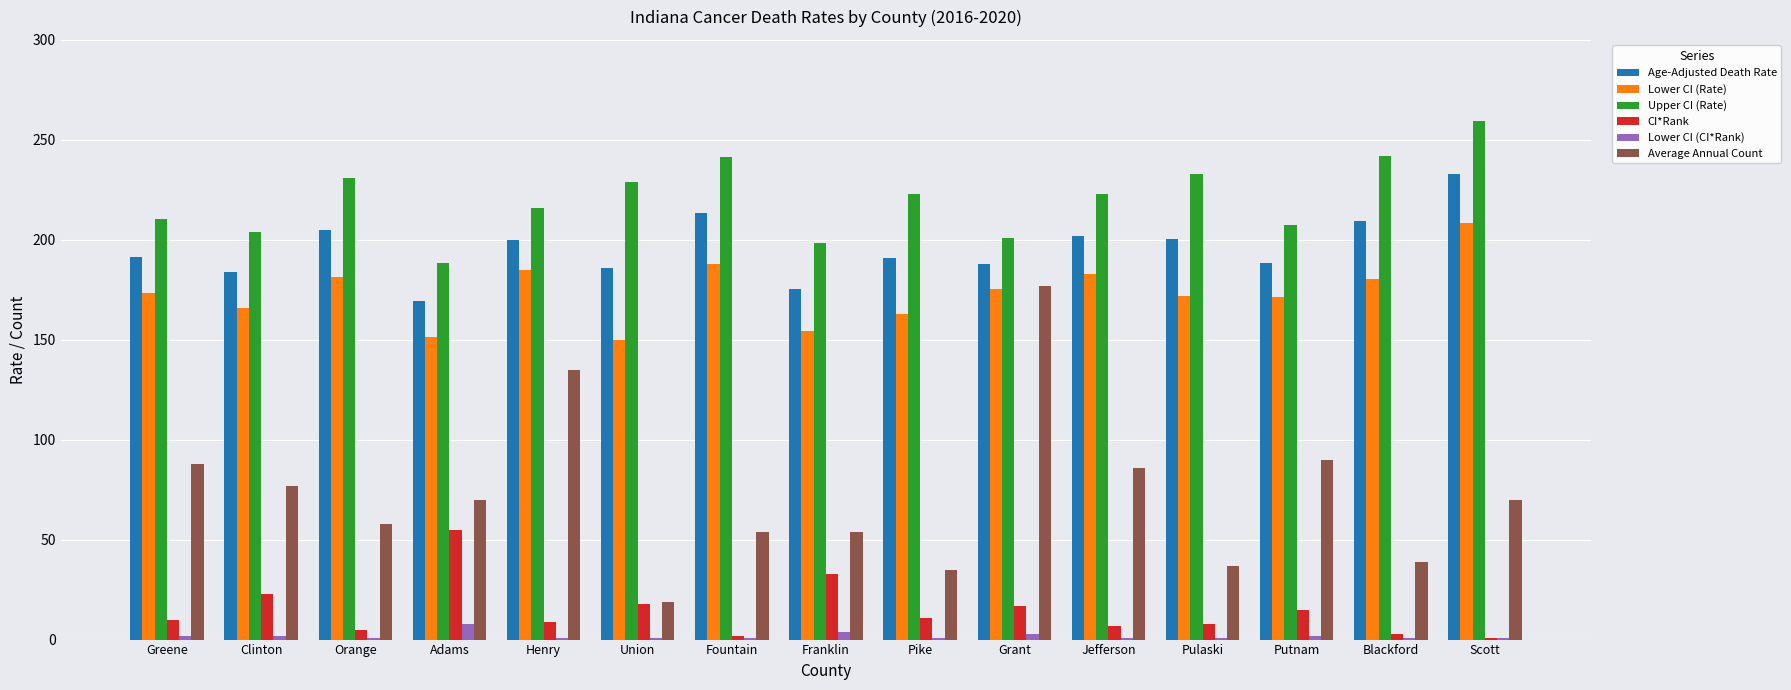

Which series has the largest total across all categories?

Upper CI (Rate)